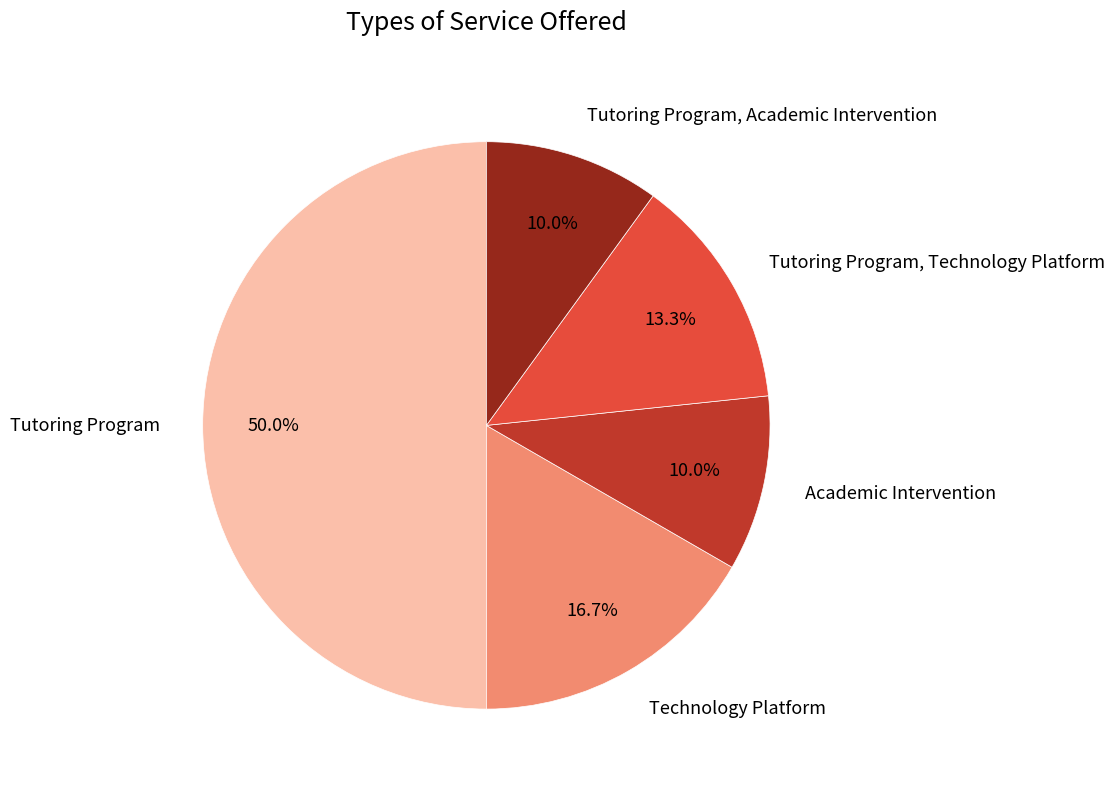

Does Academic Intervention represent more than half of the total?

No